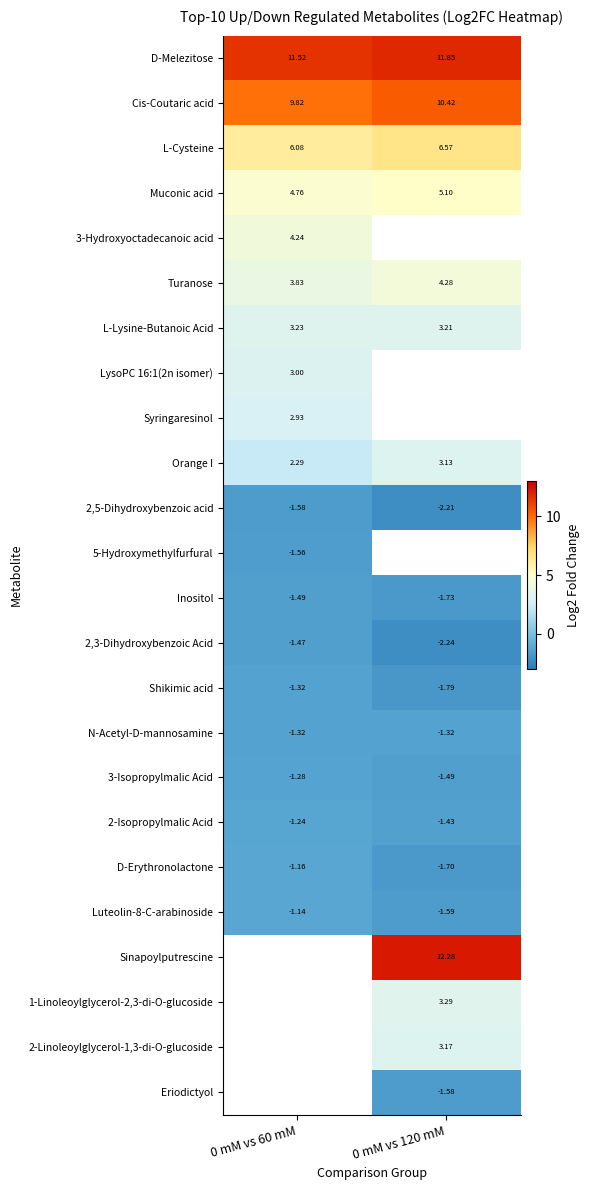

At how many categories does at least one series exceed 5?

2